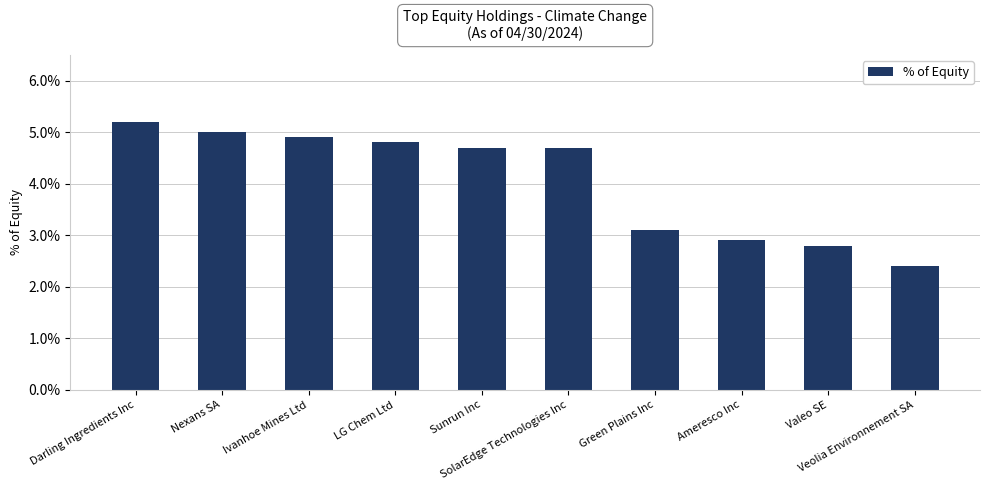

How many bars are there in total?

10